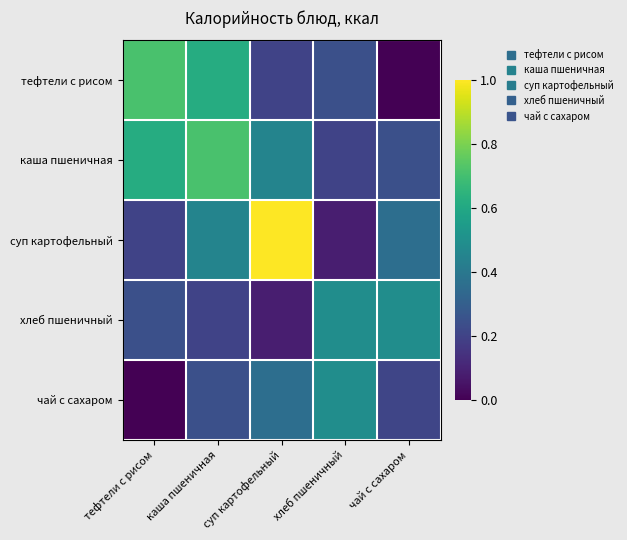

What is the total value across all series at каша пшеничная?

2.2